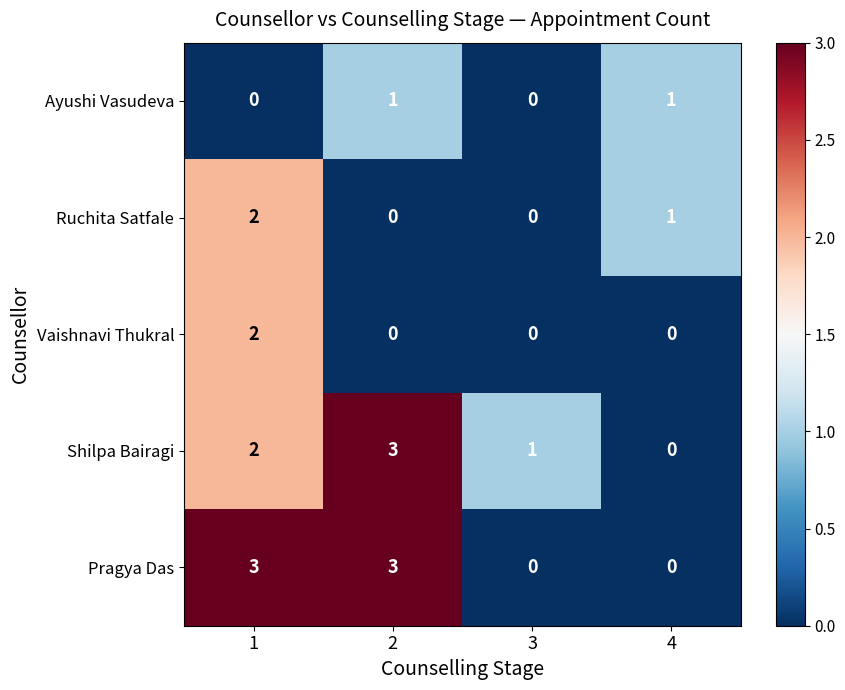

At how many categories does at least one series exceed 0?

4